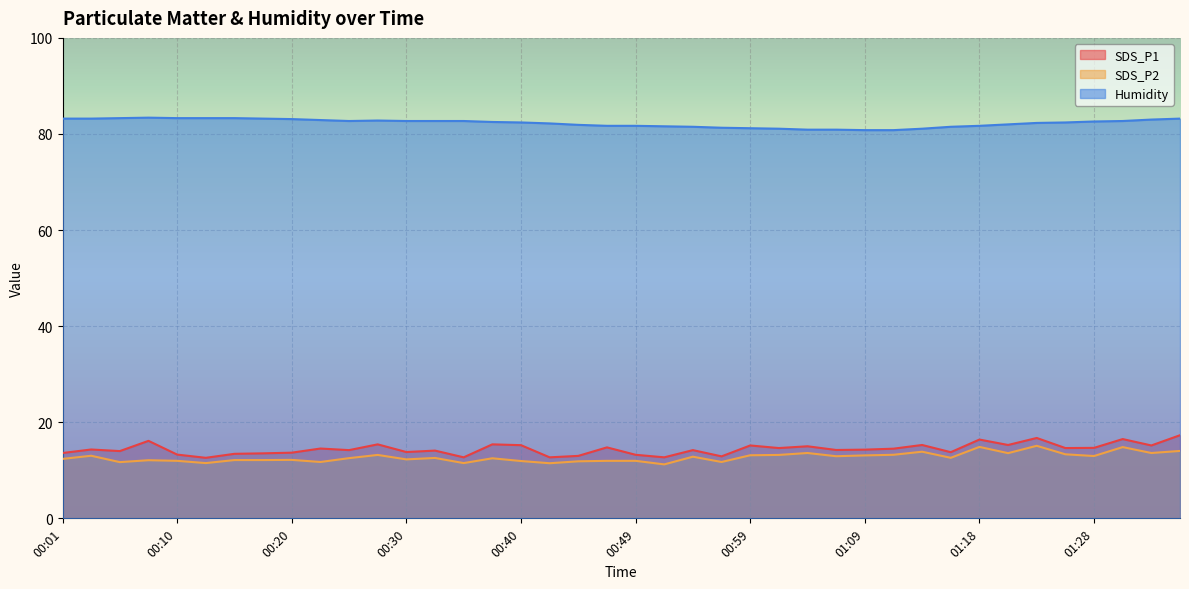

Where is the first local minimum for Humidity?

00:25